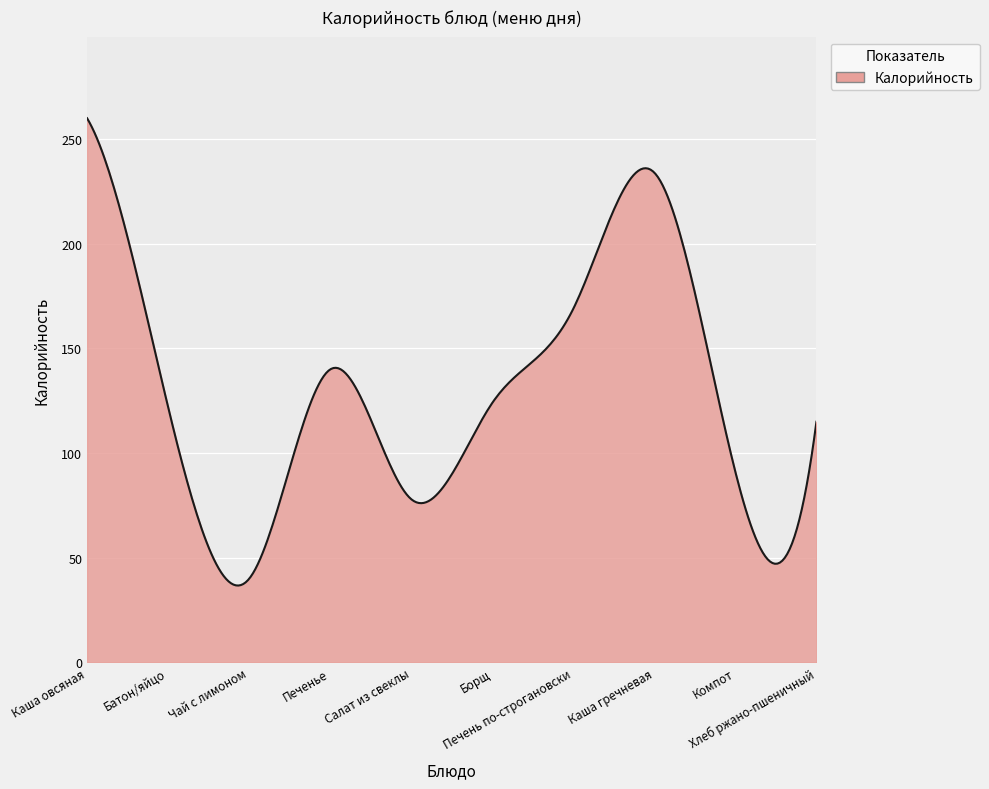

What is the maximum value shown in the chart?

260.0